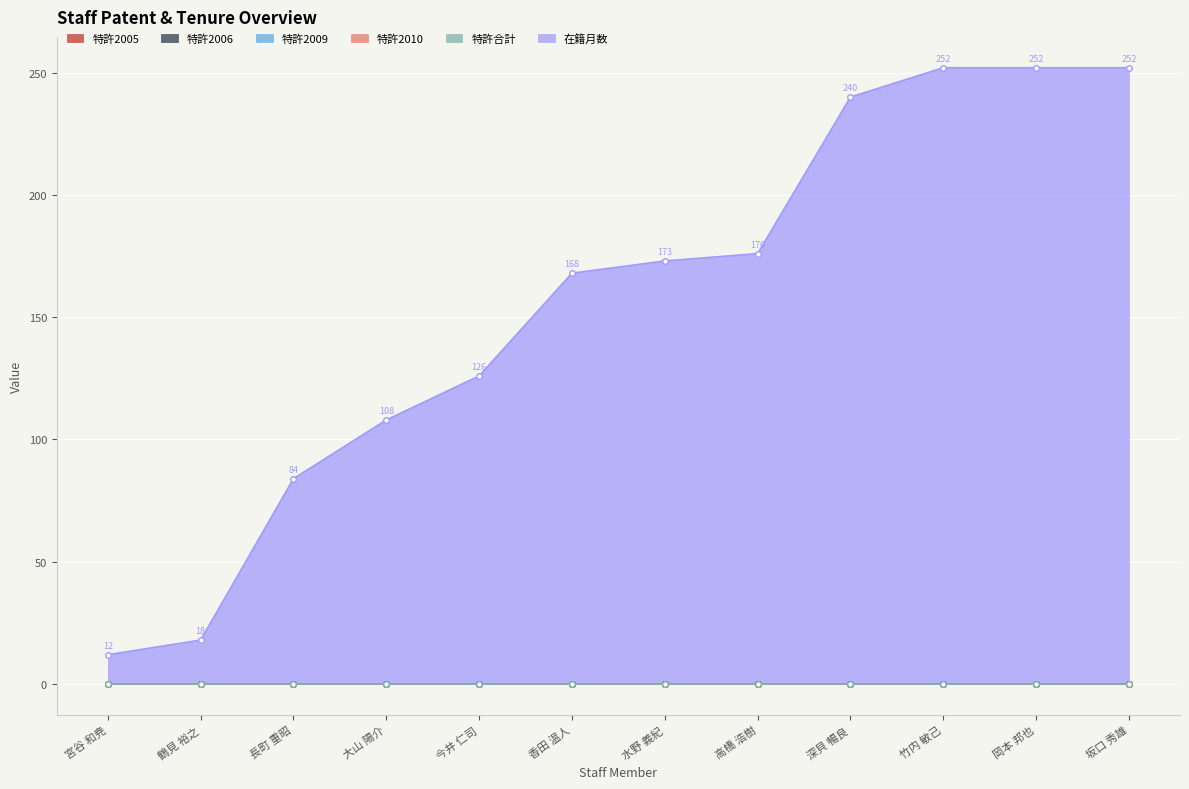

What is the value of the 在籍月数 point at the 7th from the left?

173